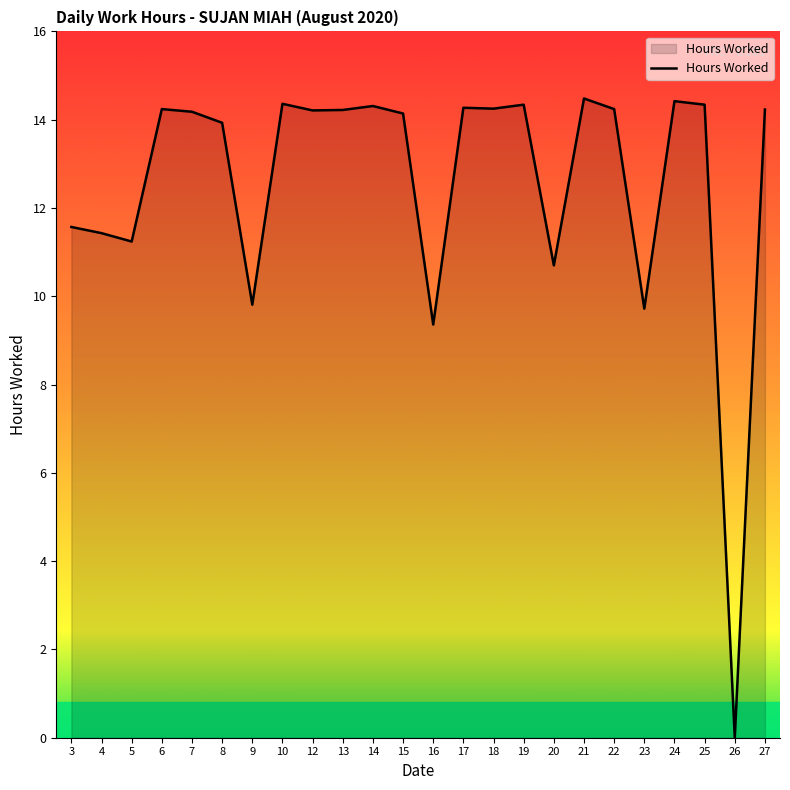

How many values are above zero?

23